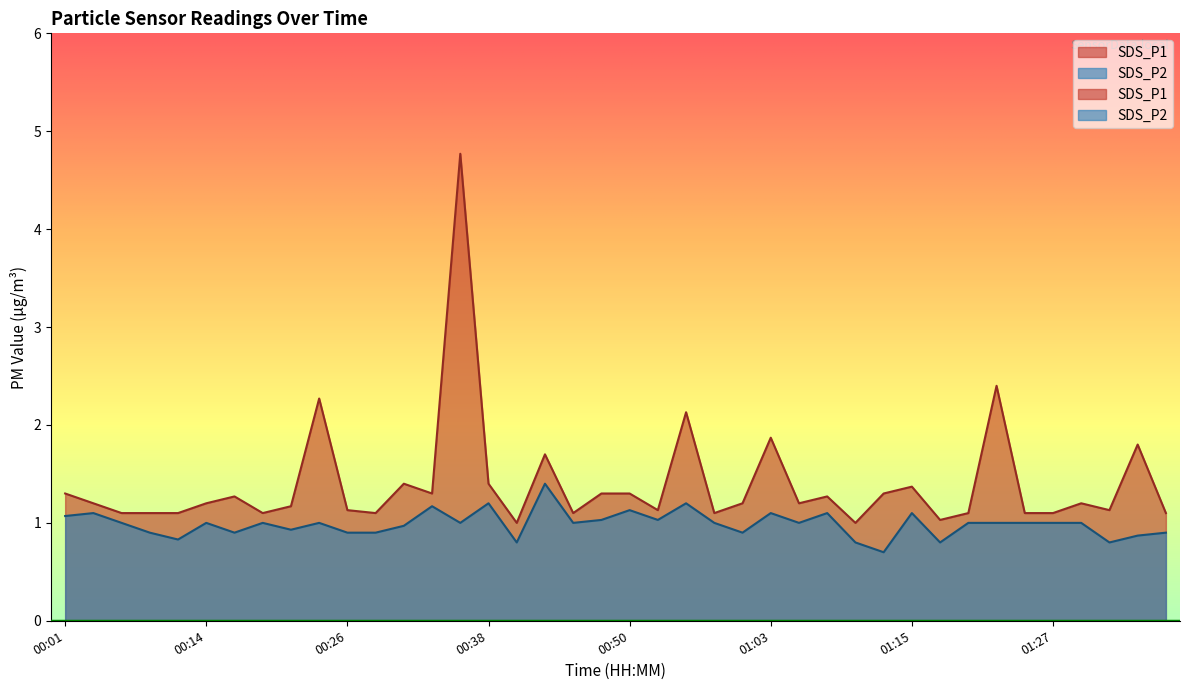

At which category does SDS_P1 reach its first local valley?

00:18